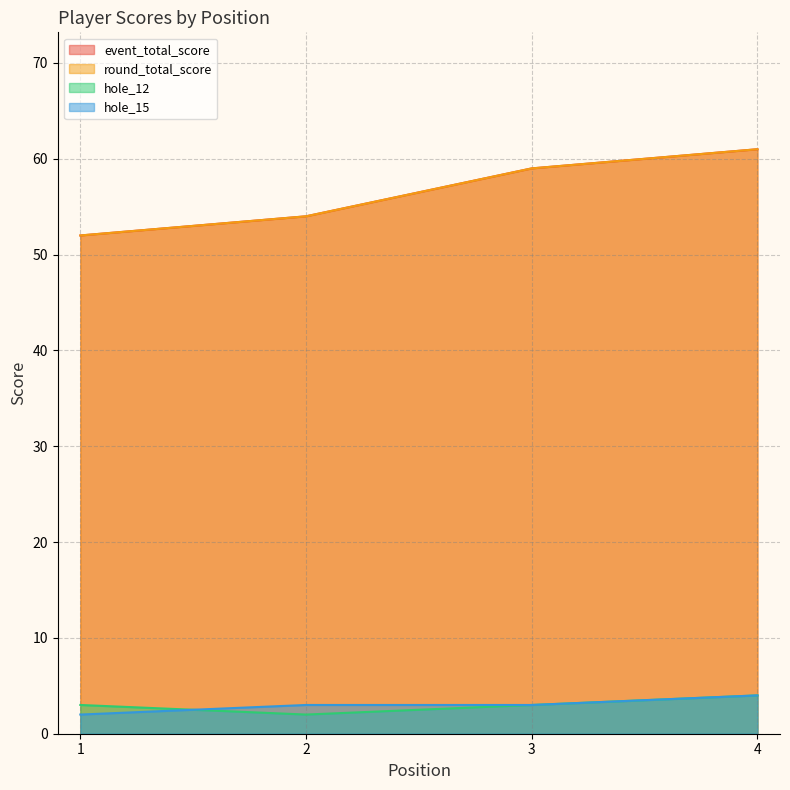

At which category is the sum across all series the highest?

4